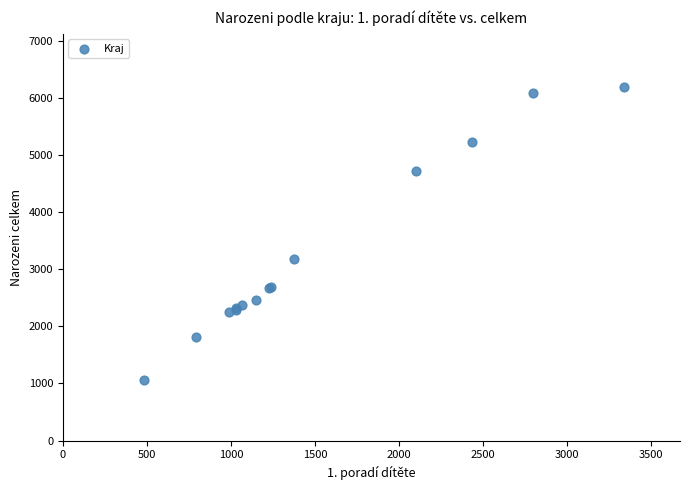

What Y value in the scatter plot is closest to 3627?

3183